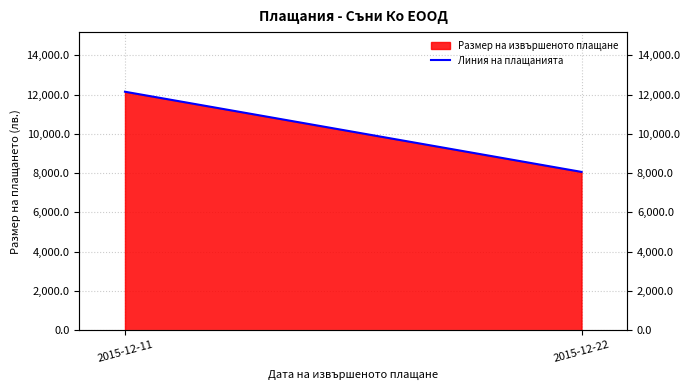

Between 2015-12-11 and 2015-12-22, which is larger?

2015-12-11